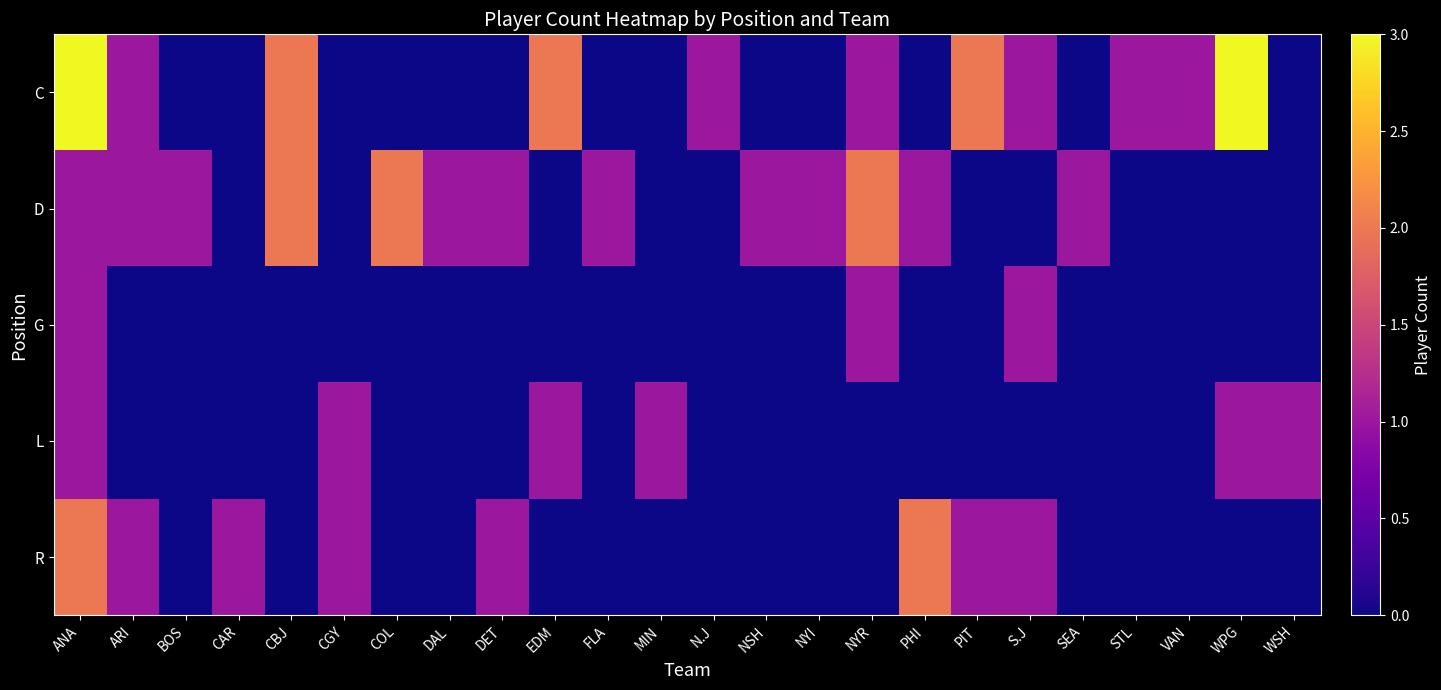

At which category is the sum across all series the highest?

ANA